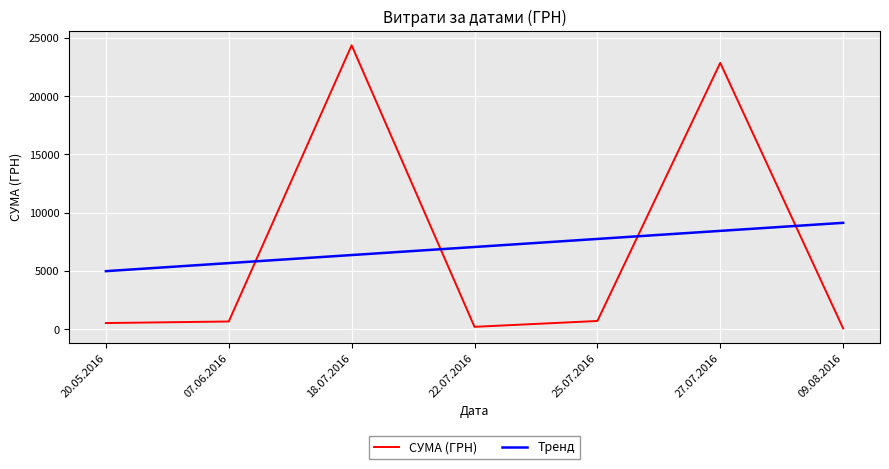

What is the sum of the Тренд values at 22.07.2016 and 09.08.2016?

16200.9